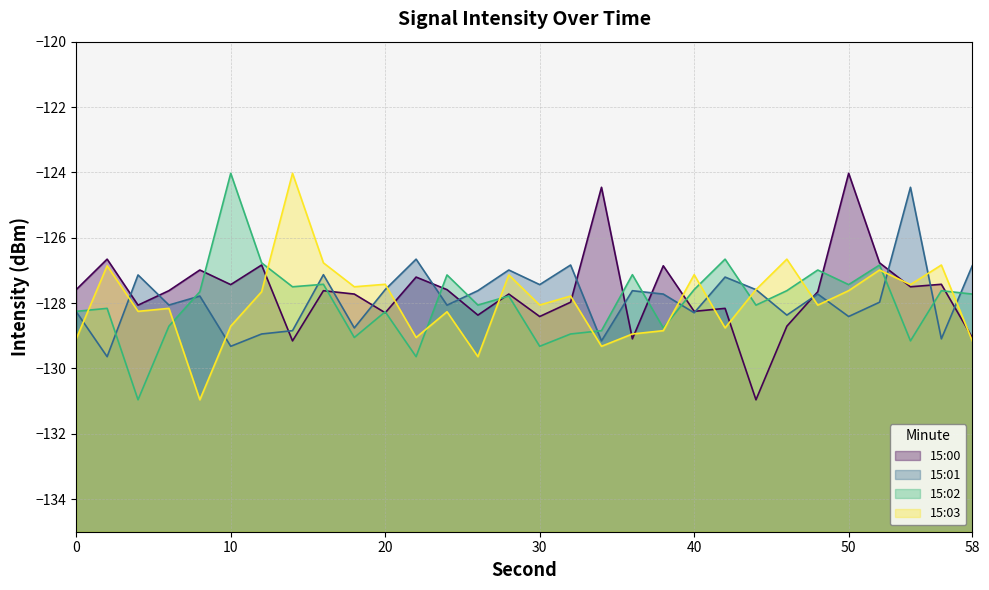

What is the minimum value shown in the chart?

-131.0